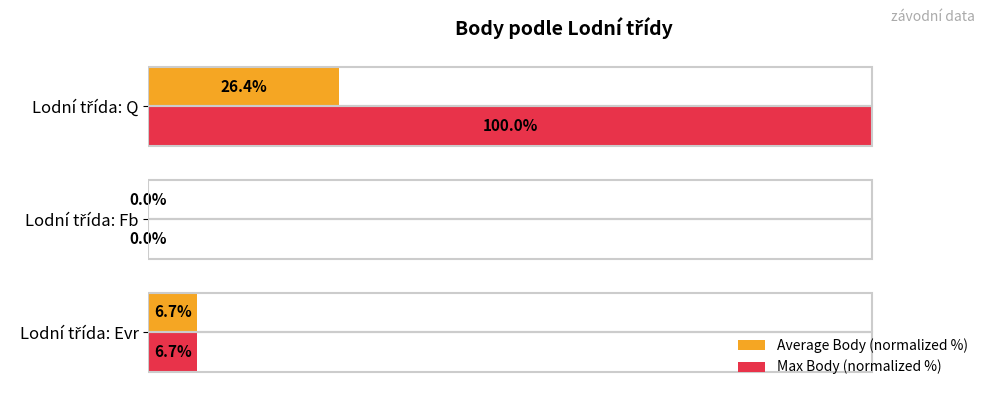

Which series has the largest total across all categories?

Max Body (normalized %)